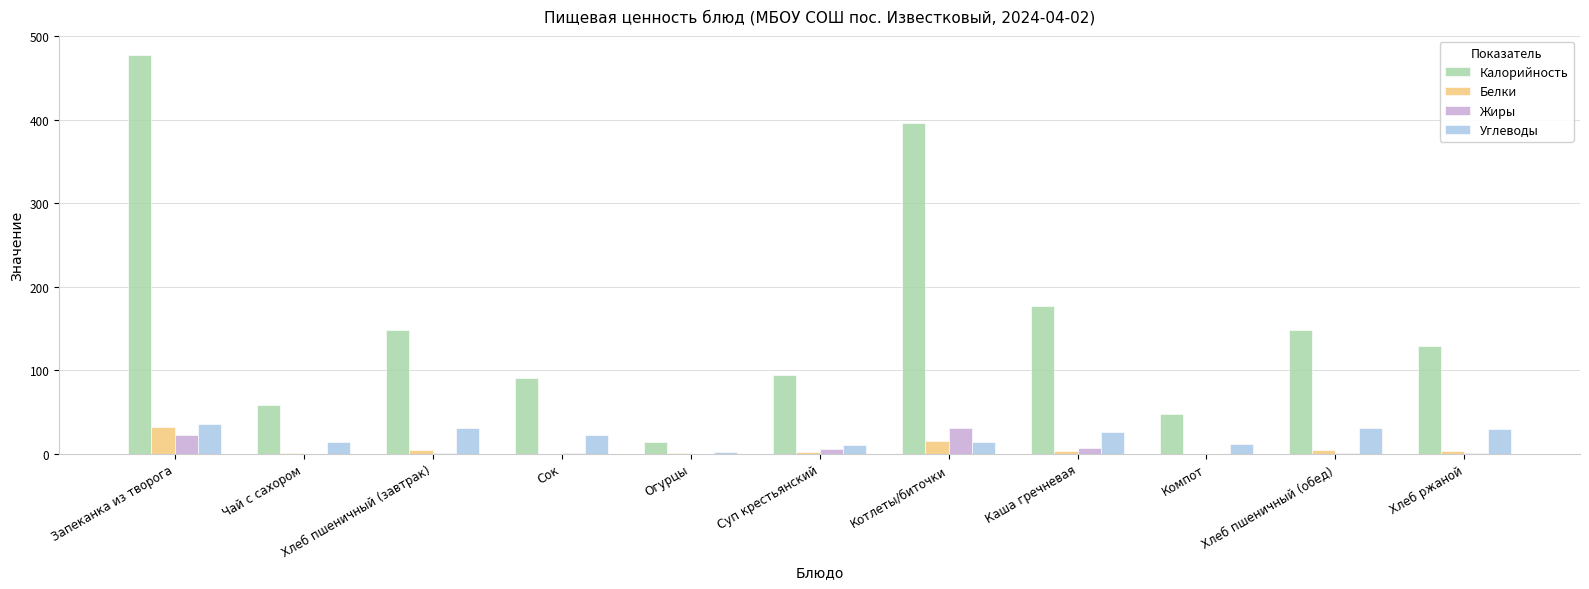

Are the bars grouped side by side (vs. stacked)?

Yes